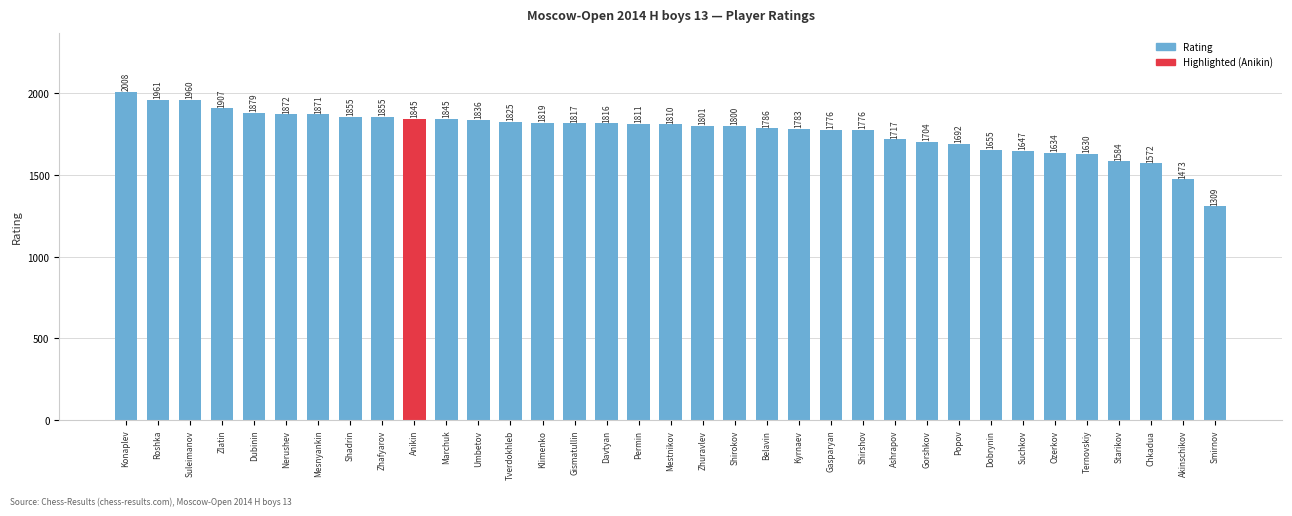

Which has a higher value, Mestnikov or Belavin?

Mestnikov